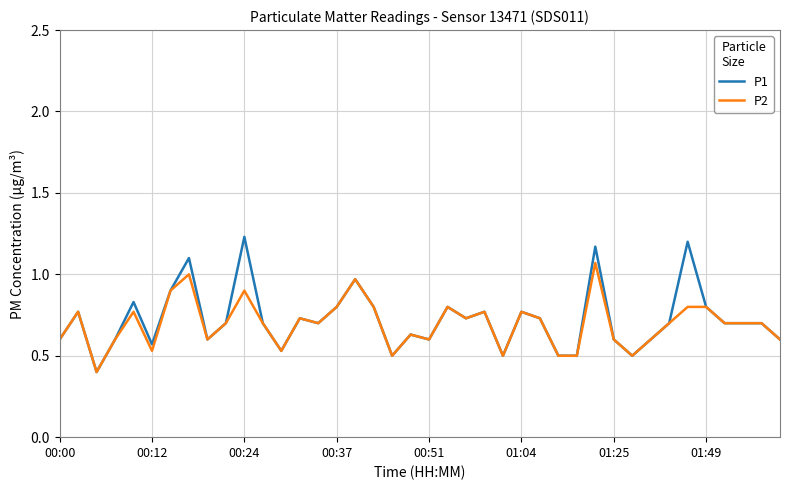

What are all the series names shown in the legend?

P1, P2